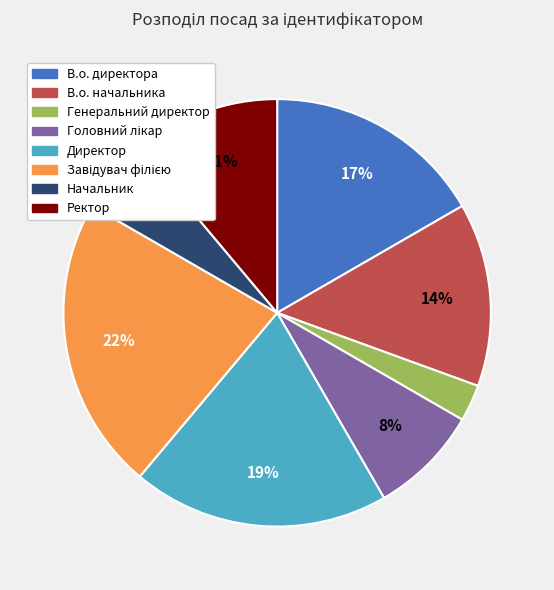

Do Ректор and В.о. начальника together represent more than half of the pie?

No